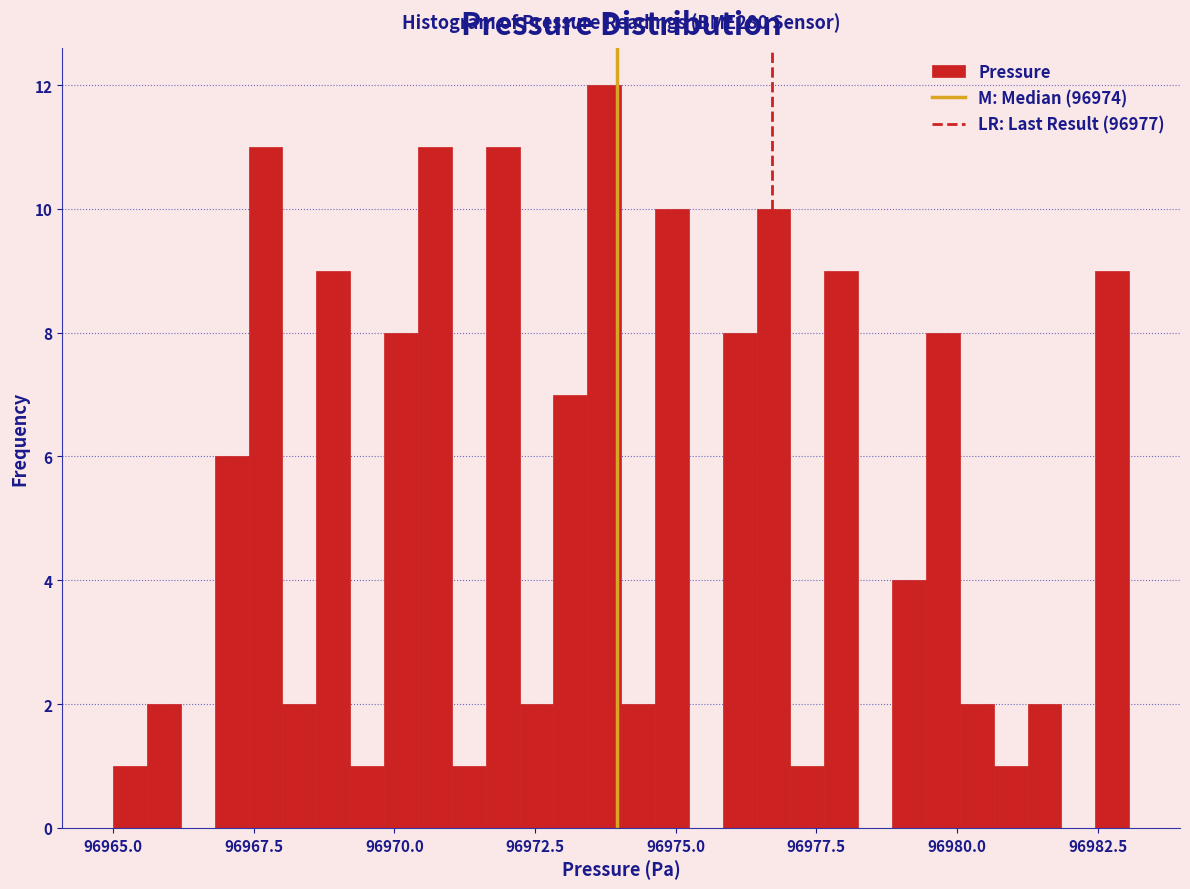

Around what value on the x-axis is the tallest bar? Give the approximate position of its centre, as read against the axis.

96973.5